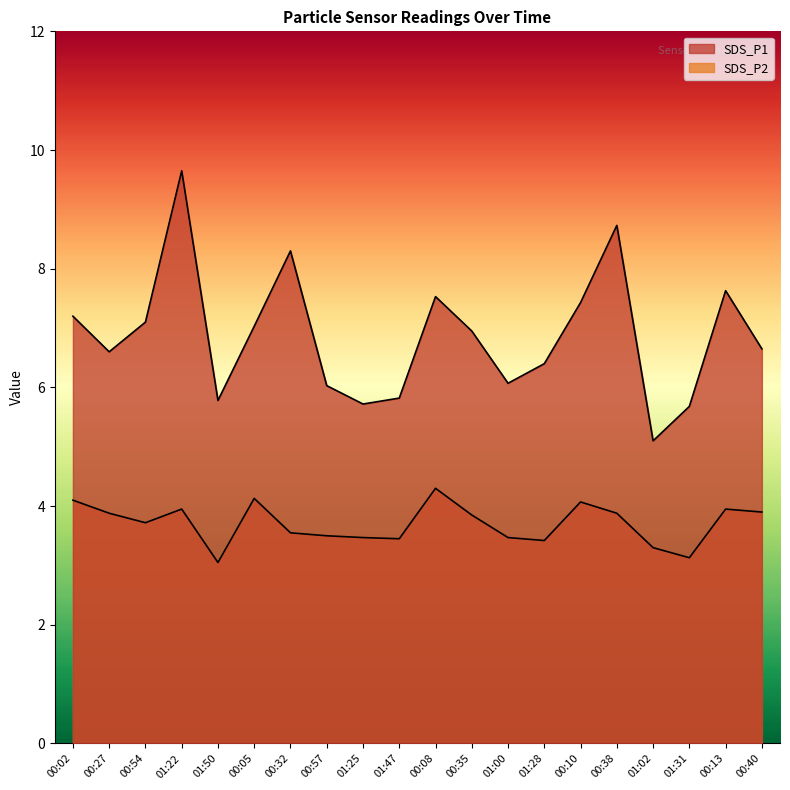

At which category is the sum across all series the highest?

01:22